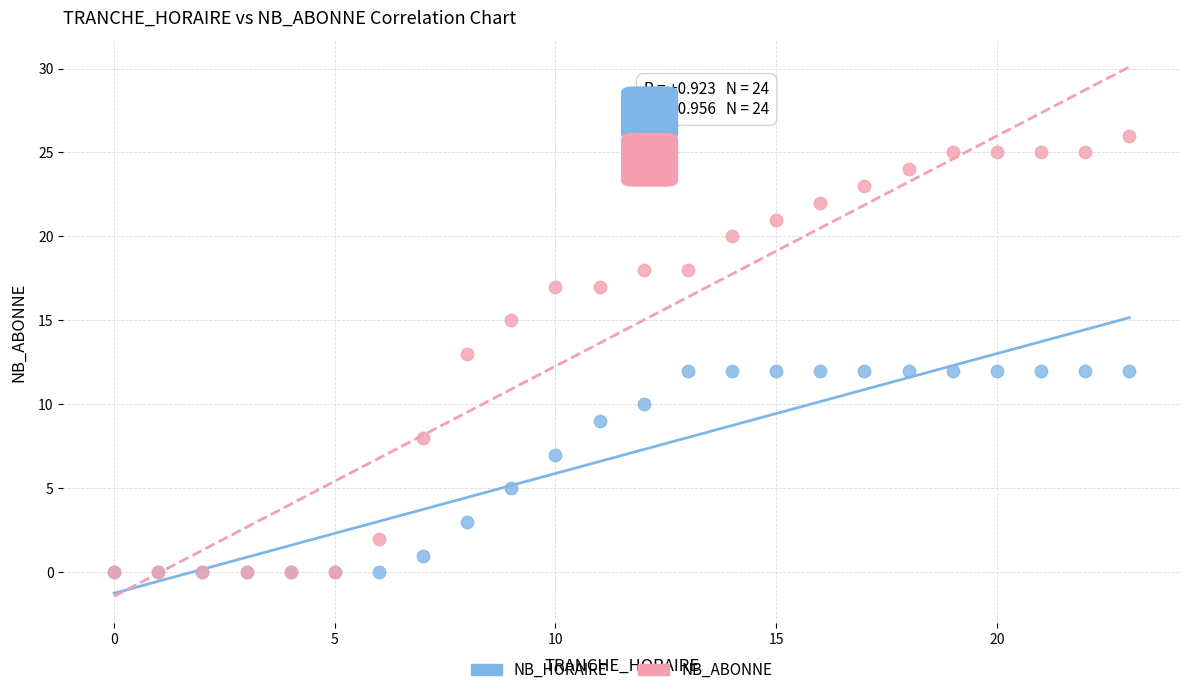

What are all the series names shown in the legend?

NB_HORAIRE, NB_ABONNE